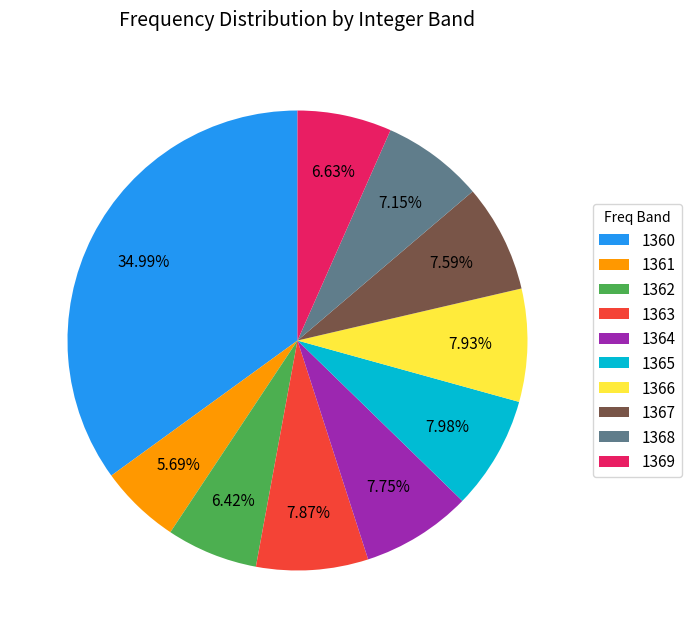

Does 1369 account for over 50% of the chart?

No